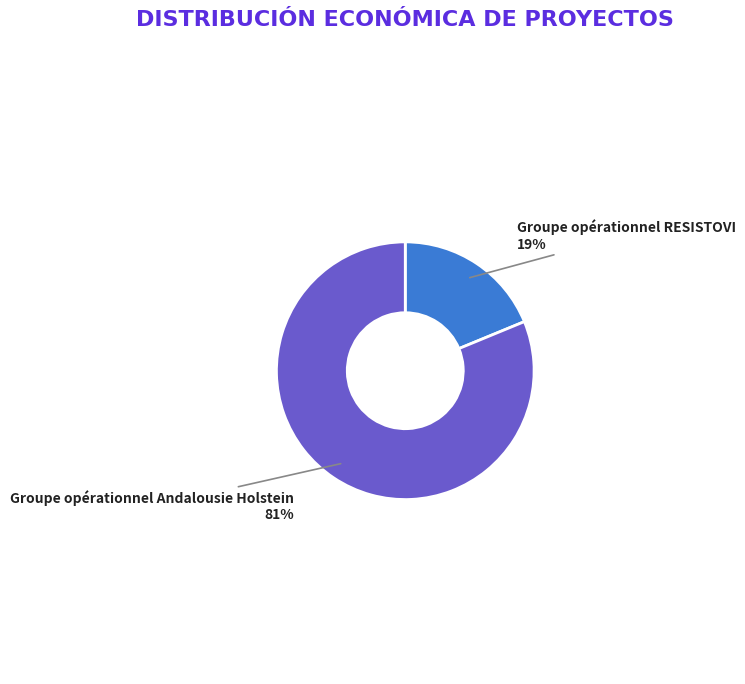

Which category accounts for the majority?

Groupe opérationnel Andalousie Holstein